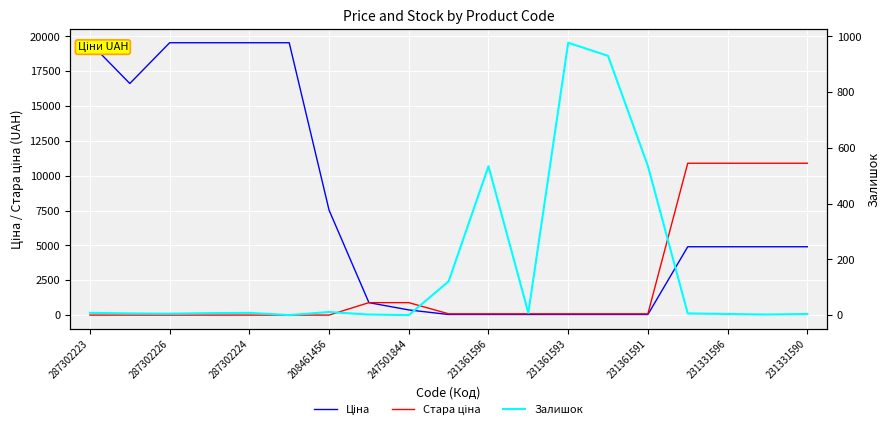

At how many categories does at least one series exceed 665?

15